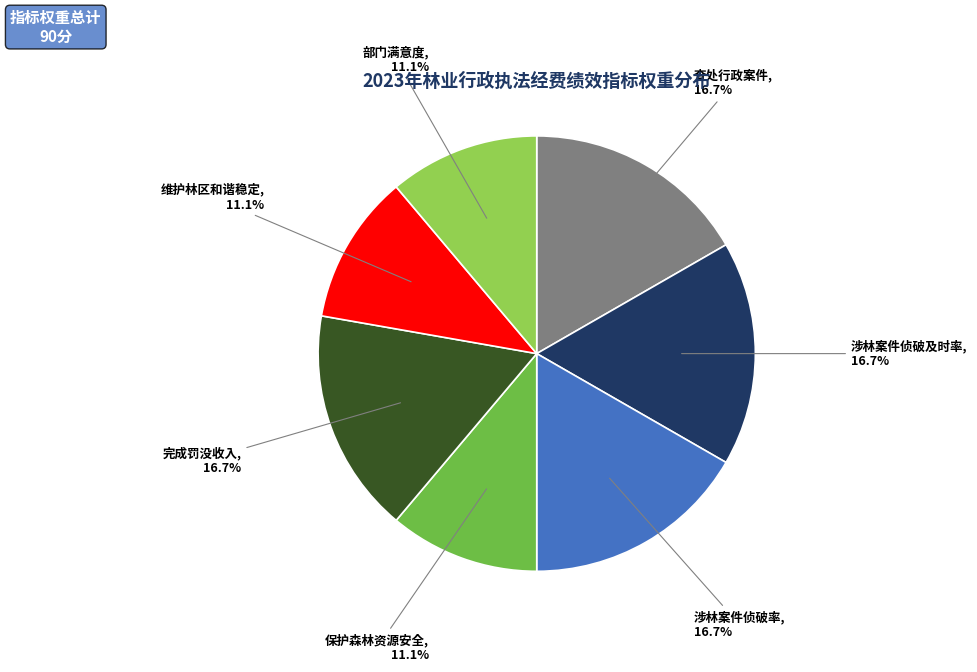

To the nearest percent, what is the difference between the largest and smallest slice percentages?

6%